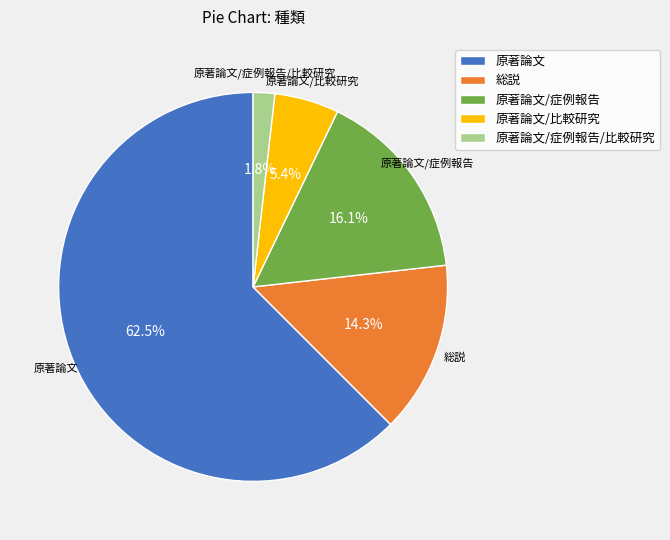

Rank the categories by value from highest to lowest.

原著論文, 原著論文/症例報告, 総説, 原著論文/比較研究, 原著論文/症例報告/比較研究